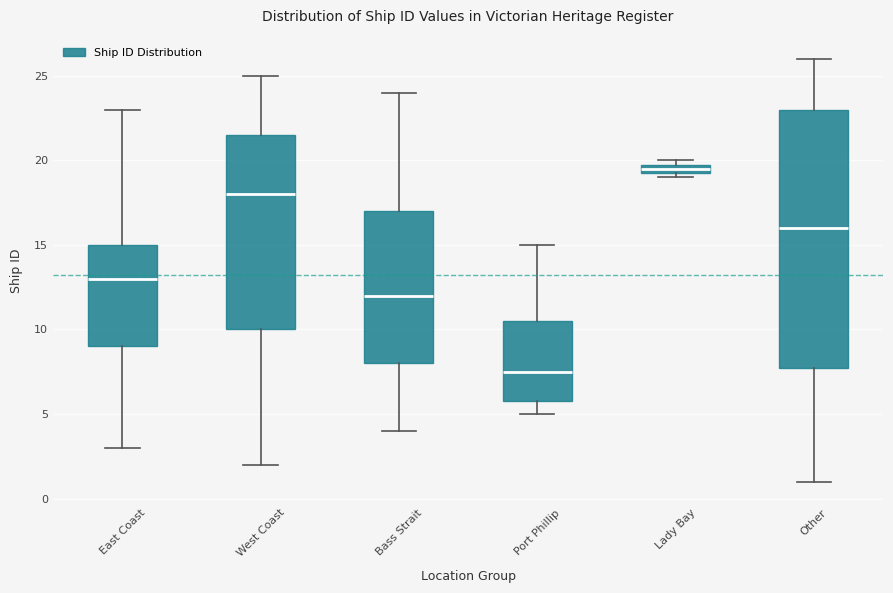

Which box has the highest median line?

Lady Bay